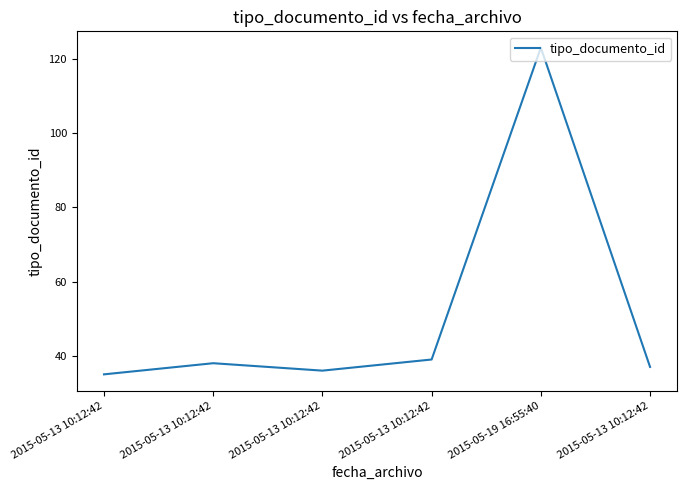

Where does the data first go above 38?

2015-05-13 10:12:42